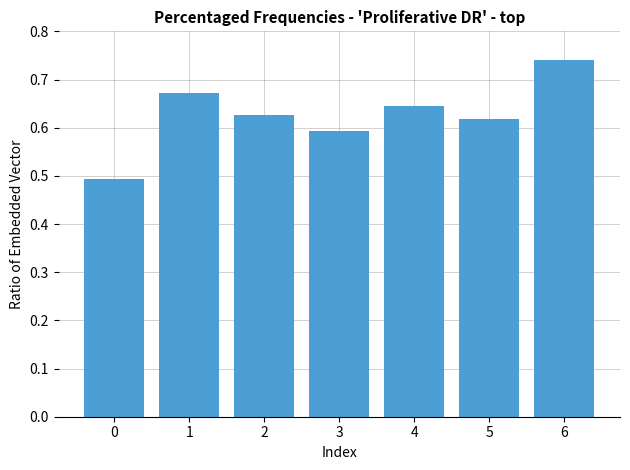

What is the value of the 1st bar from the left?

0.5